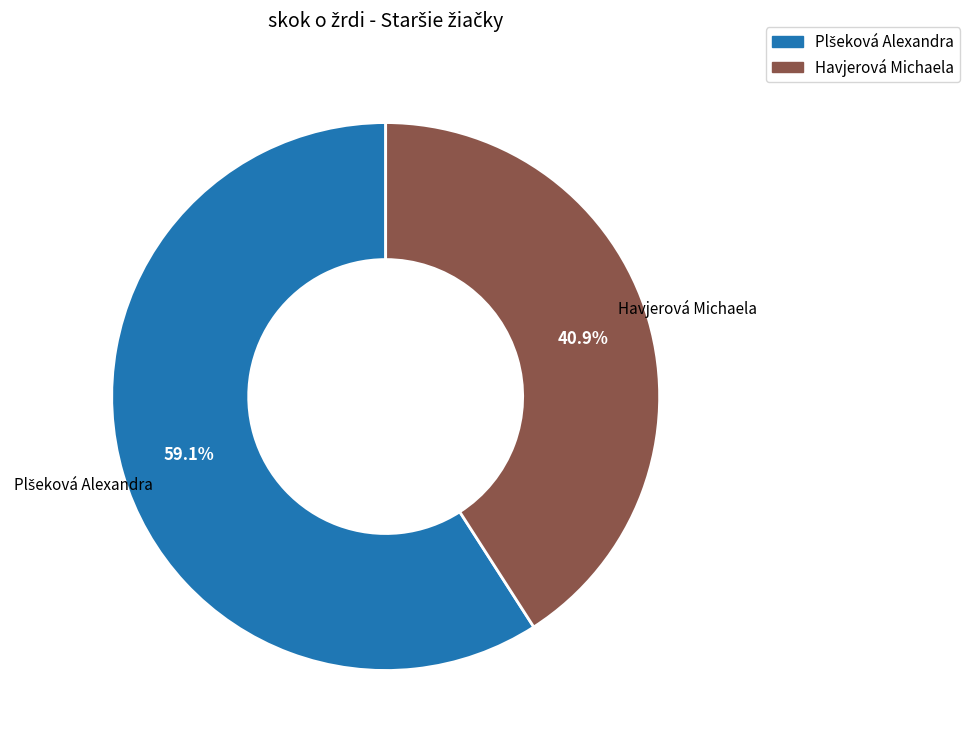

How many segments does this pie chart have?

2